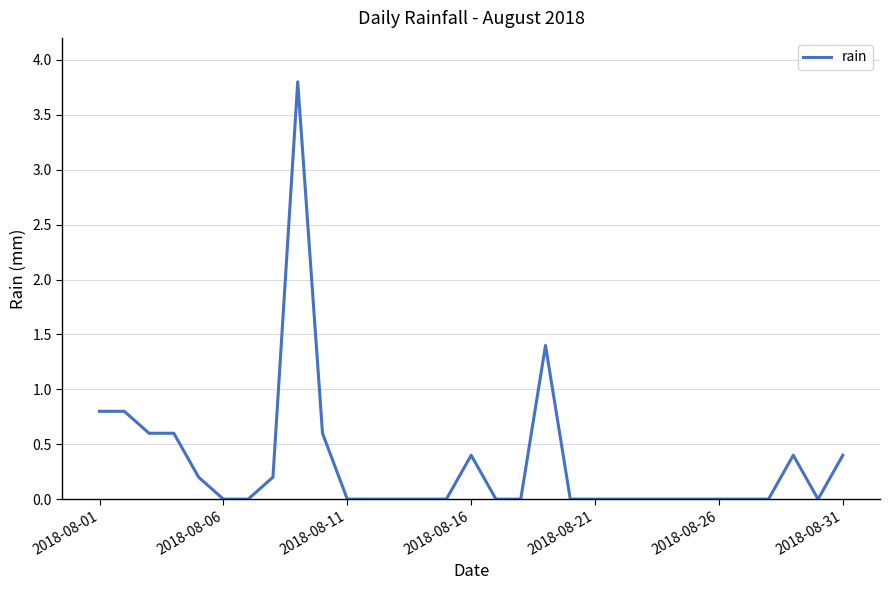

What is the maximum value shown in the chart?

3.8